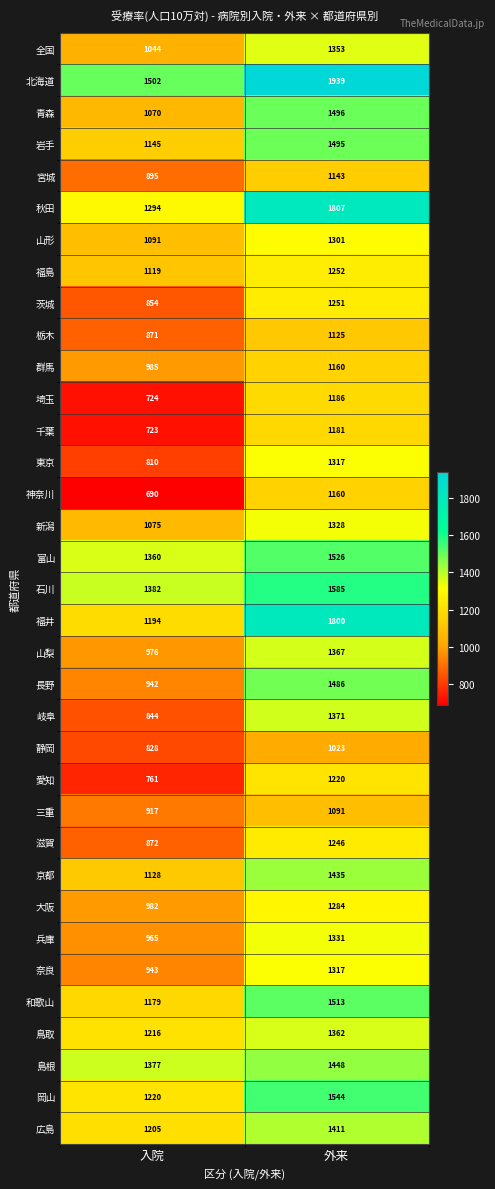

Where is 奈良 nearest to the value 1130?

入院